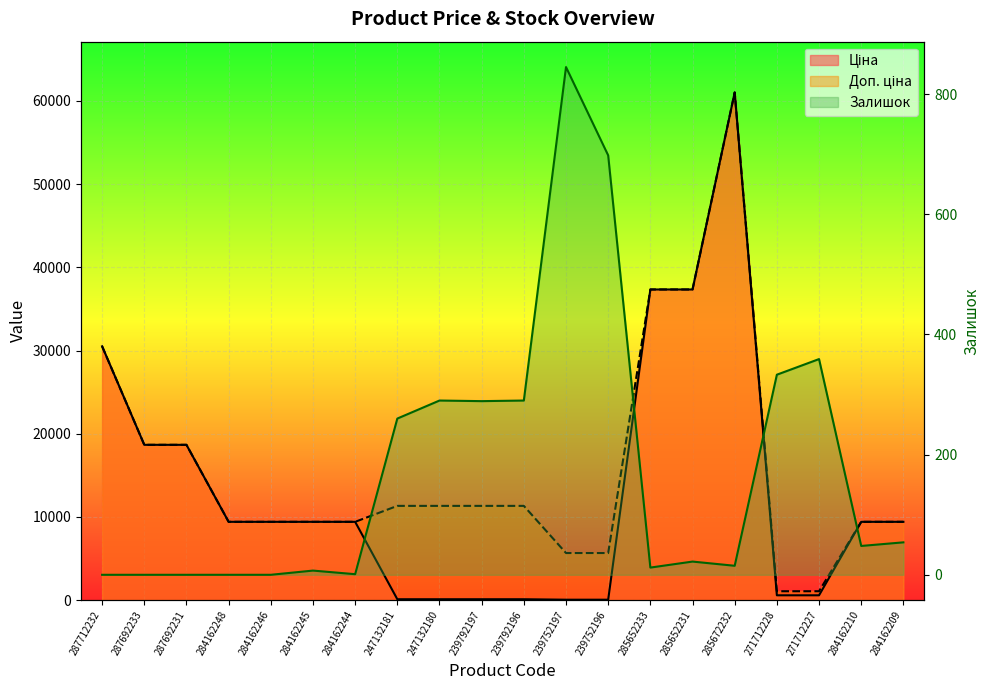

How many data points in Залишок are above 48?

9